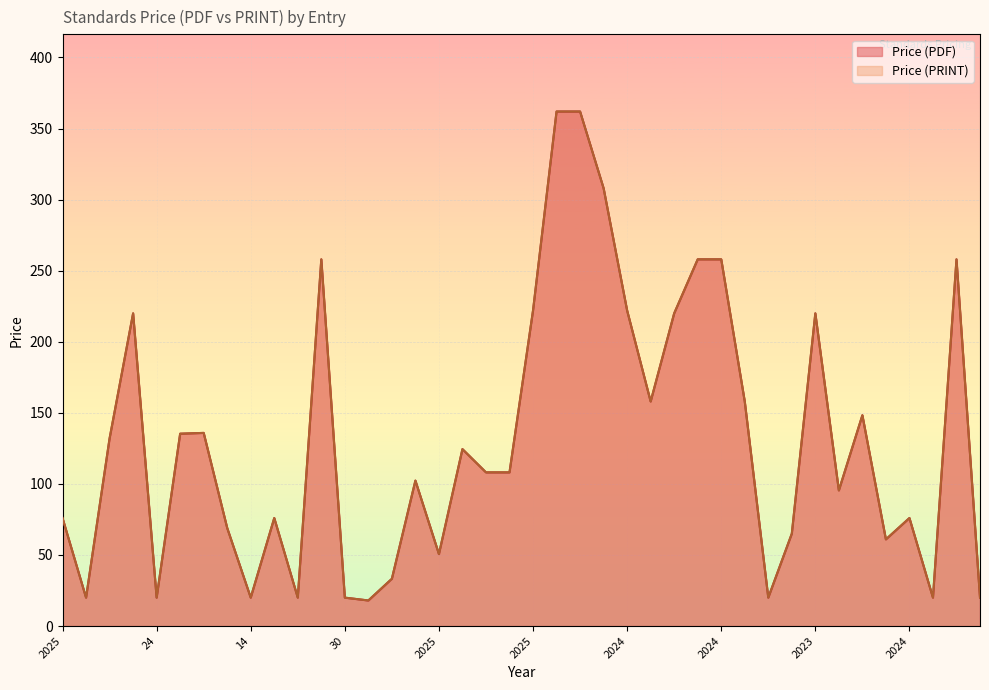

Which series has the largest range (max minus min)?

Price (PDF)